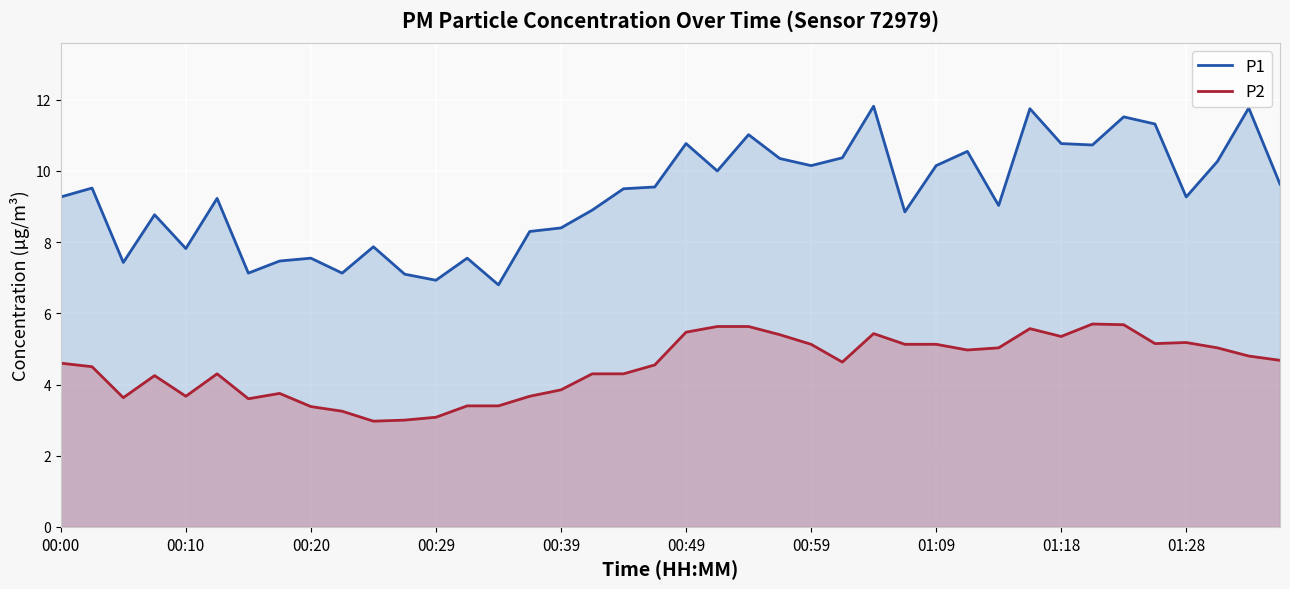

The value of P1 at 00:39 is 5.7. True or false?

False